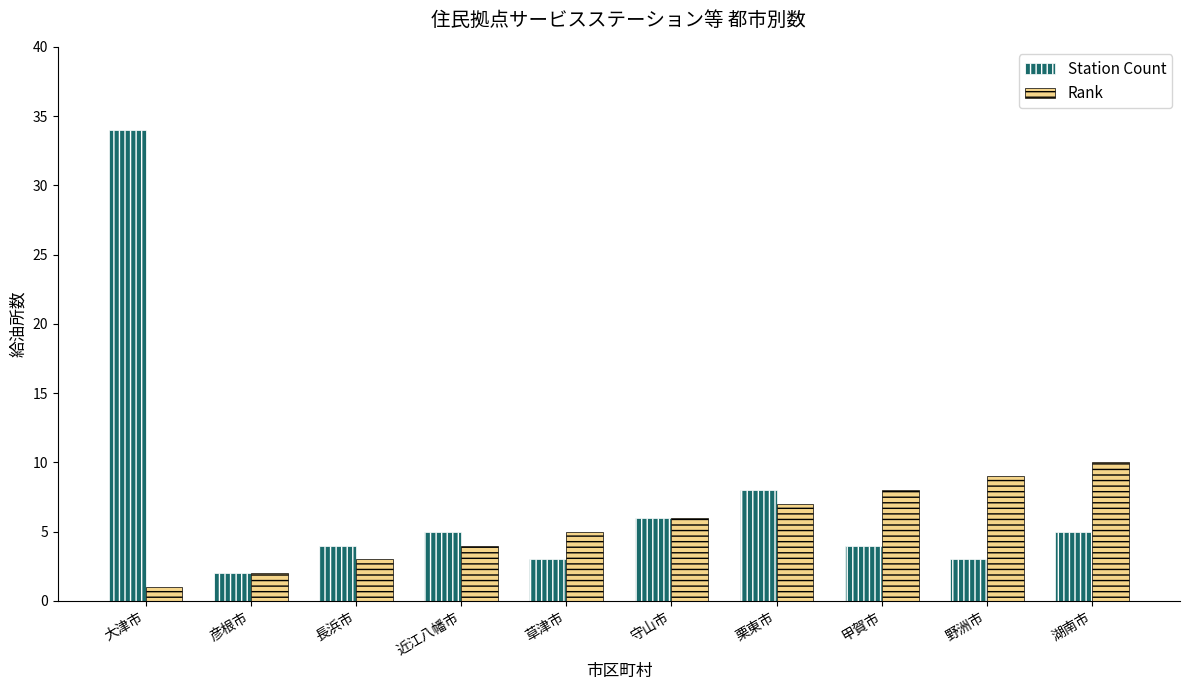

The value of Rank at 長浜市 is 3. True or false?

True